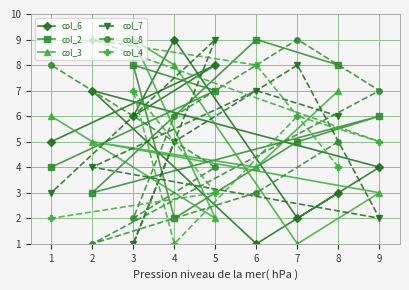

True or false: col_6 and col_8 cross at least once.

True